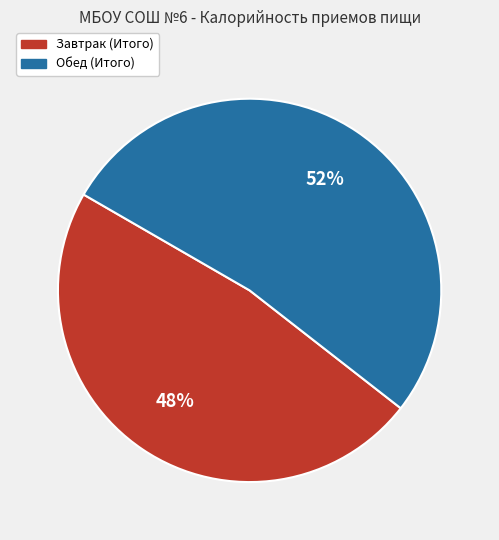

Is there a majority slice in this chart?

Yes